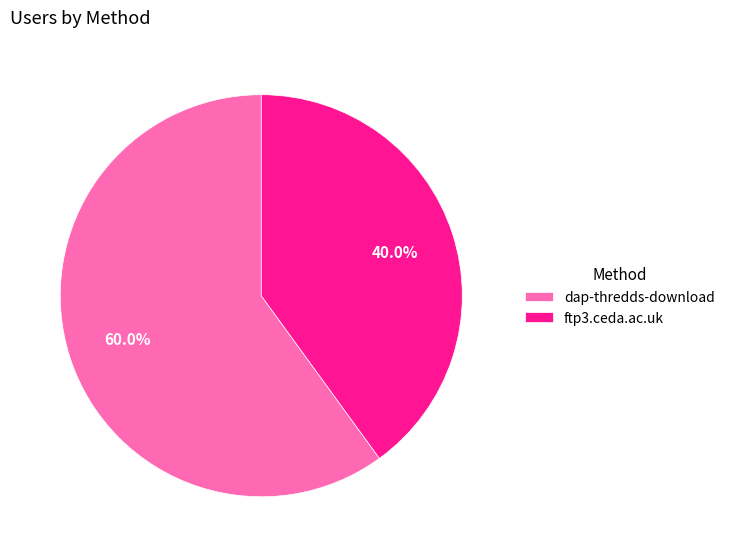

To the nearest percent, what is the combined percentage of ftp3.ceda.ac.uk and dap-thredds-download?

100%